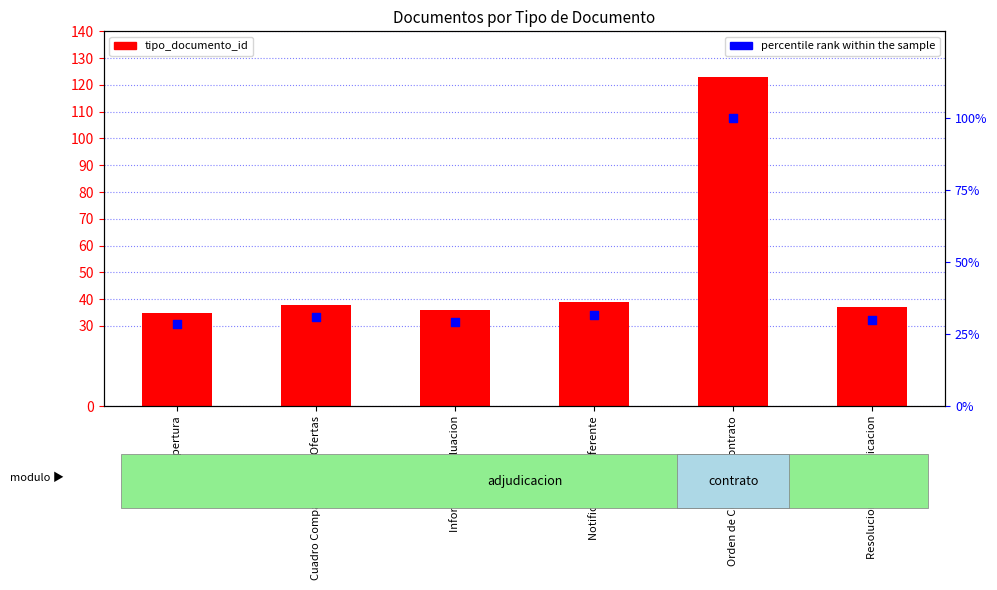

Which series contains the lowest Y value?

percentile rank within the sample